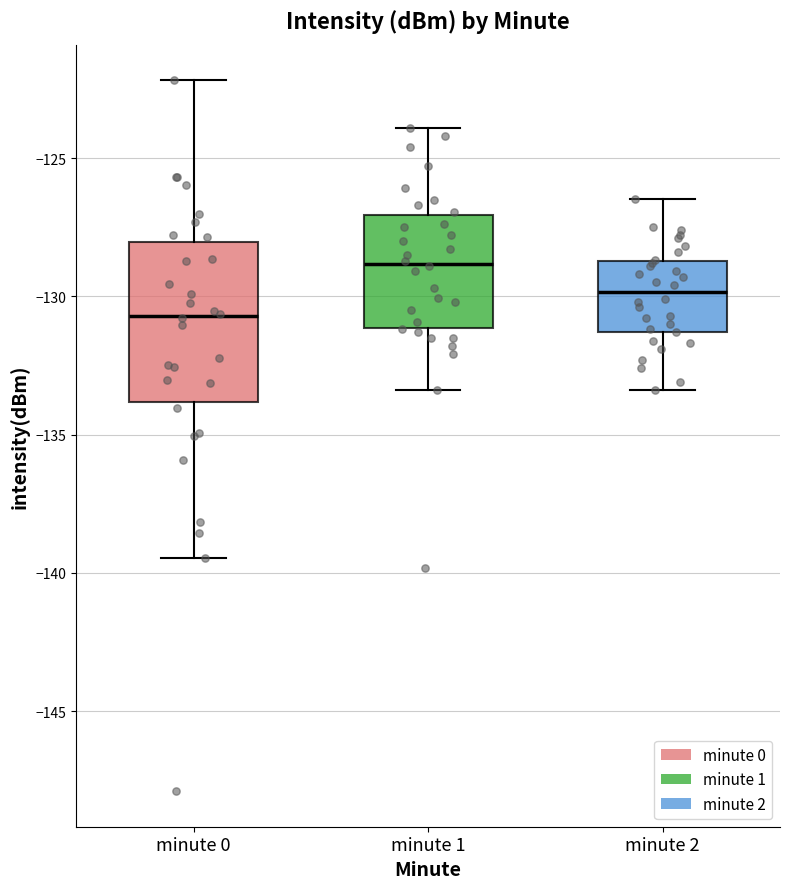

Which box has the highest median line?

minute 1